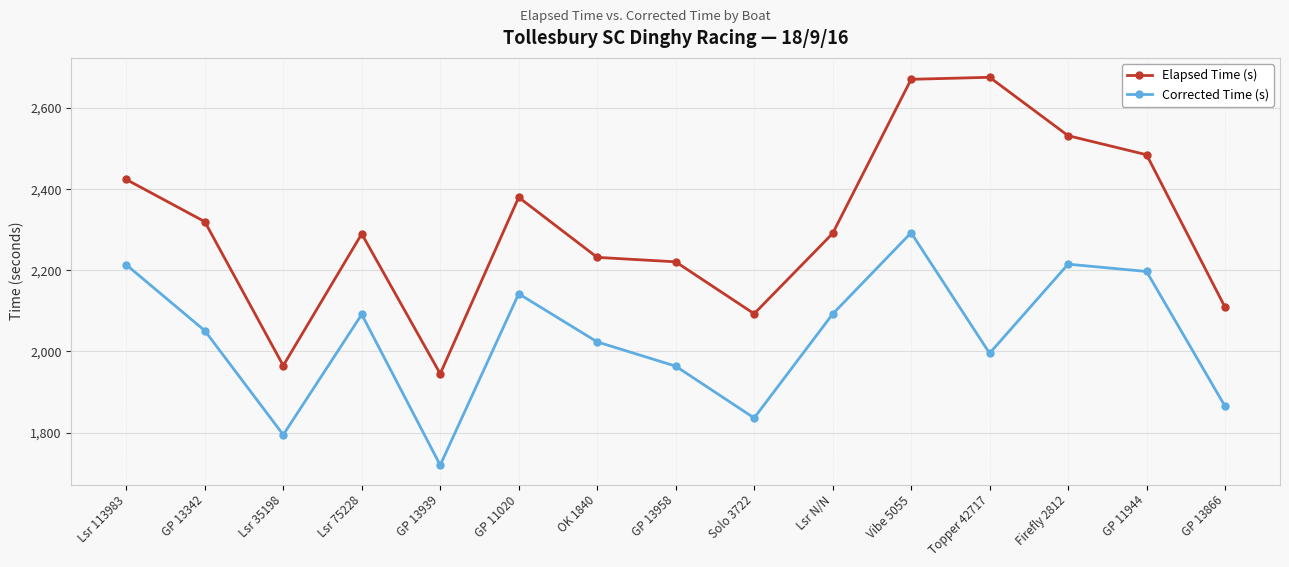

How many interior local peaks does the Elapsed Time (s) series have?

3